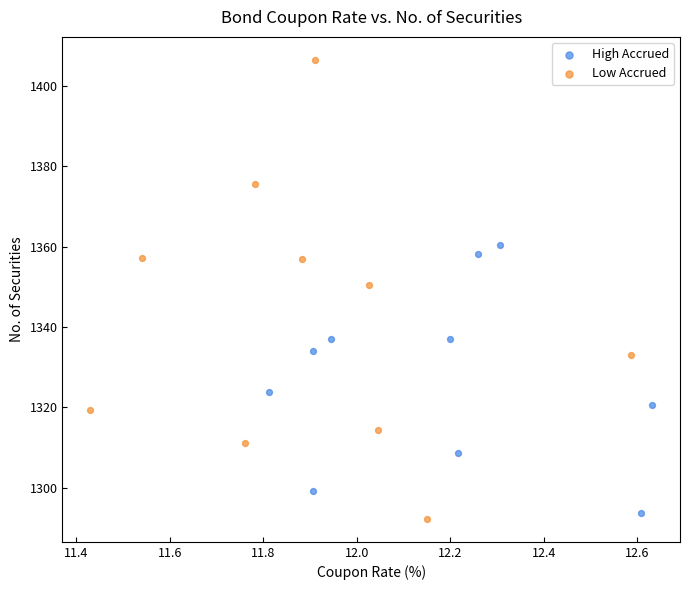

Which series reaches the maximum Y coordinate?

Low Accrued